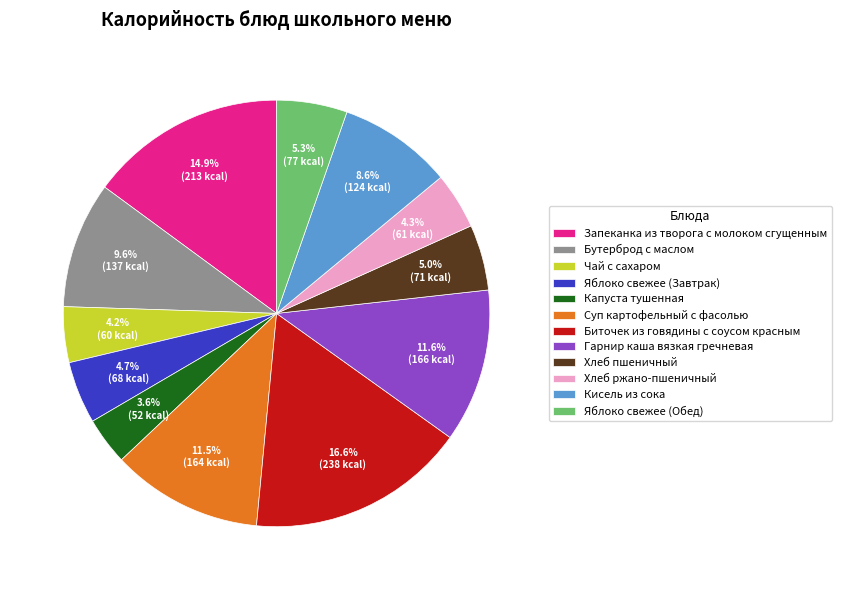

How many segments does this pie chart have?

12